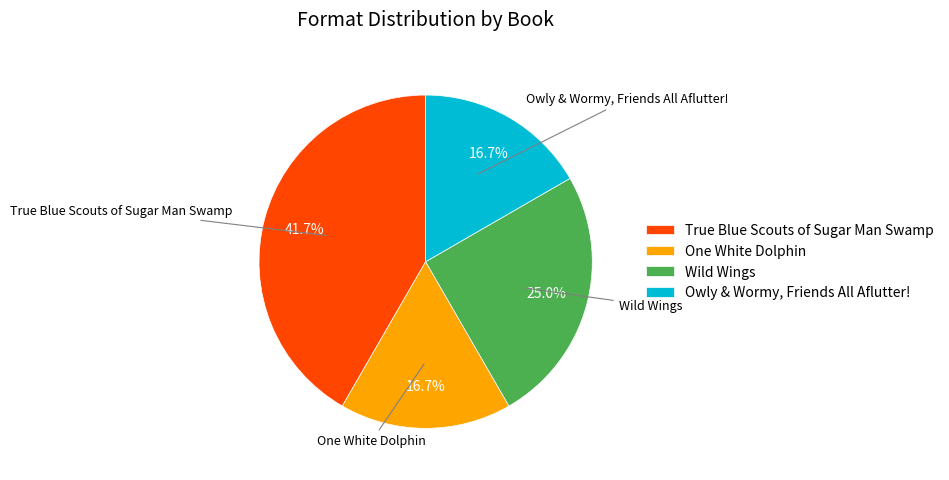

Is the sum of Owly & Wormy, Friends All Aflutter! and One White Dolphin greater than half?

No